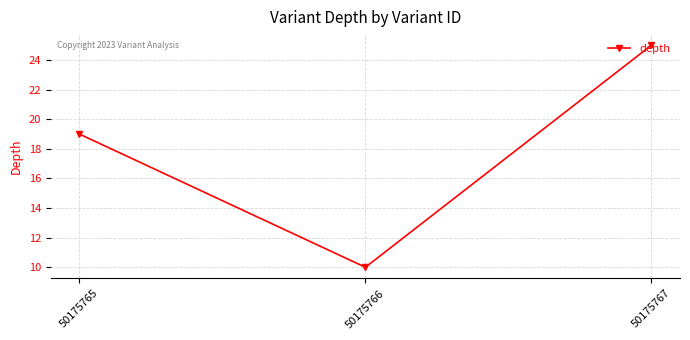

At which label is the value closest to 17?

50175765